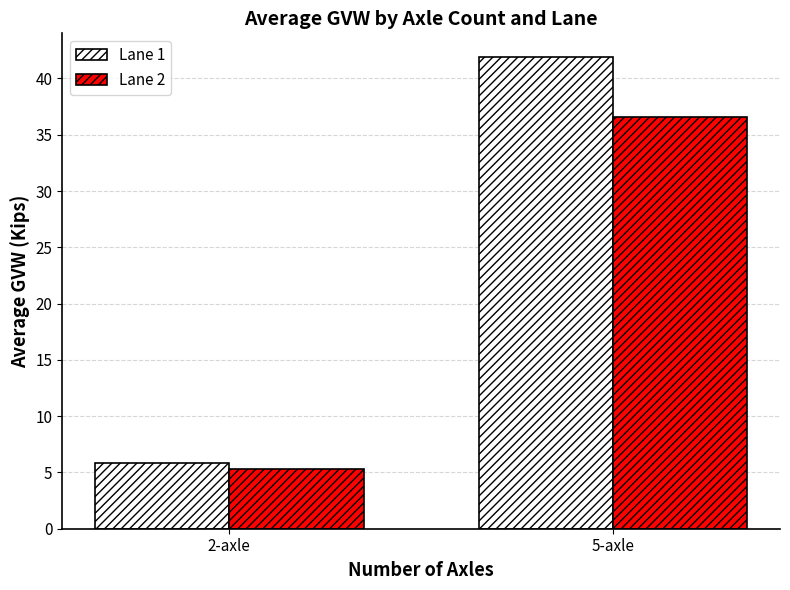

What is the lowest value of the Lane 1 series?

5.9